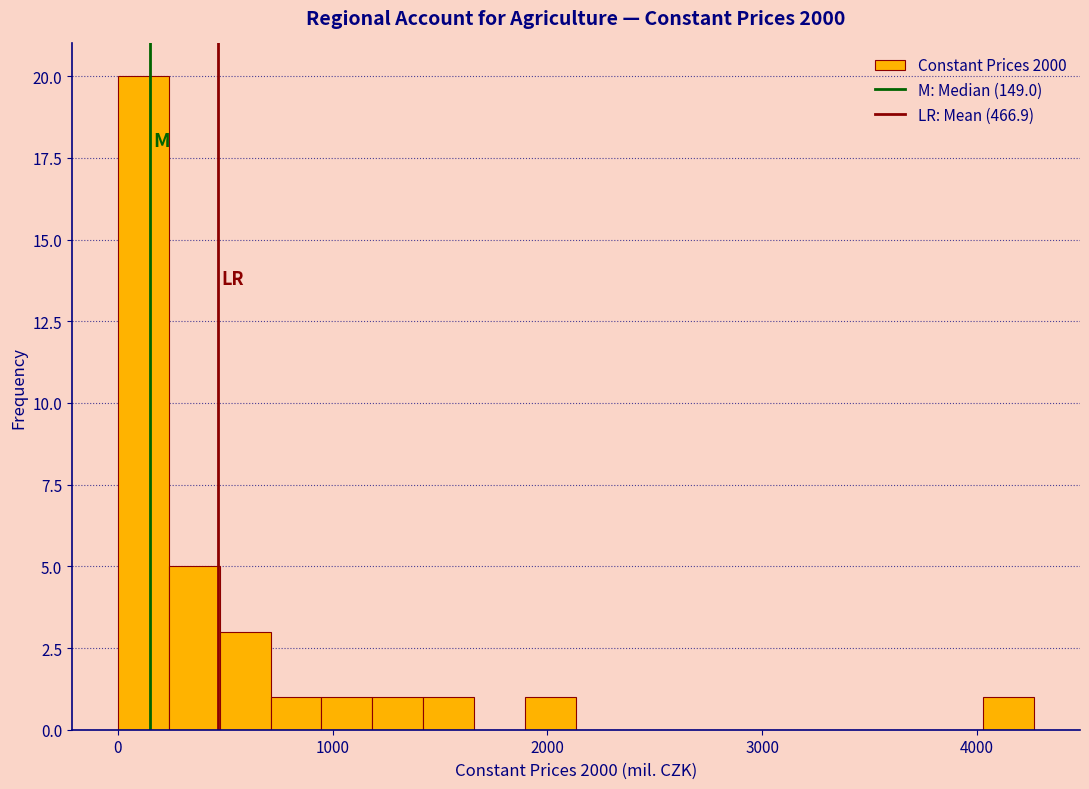

Read against the x-axis, roughly where is the centre of the tallest bar?

100